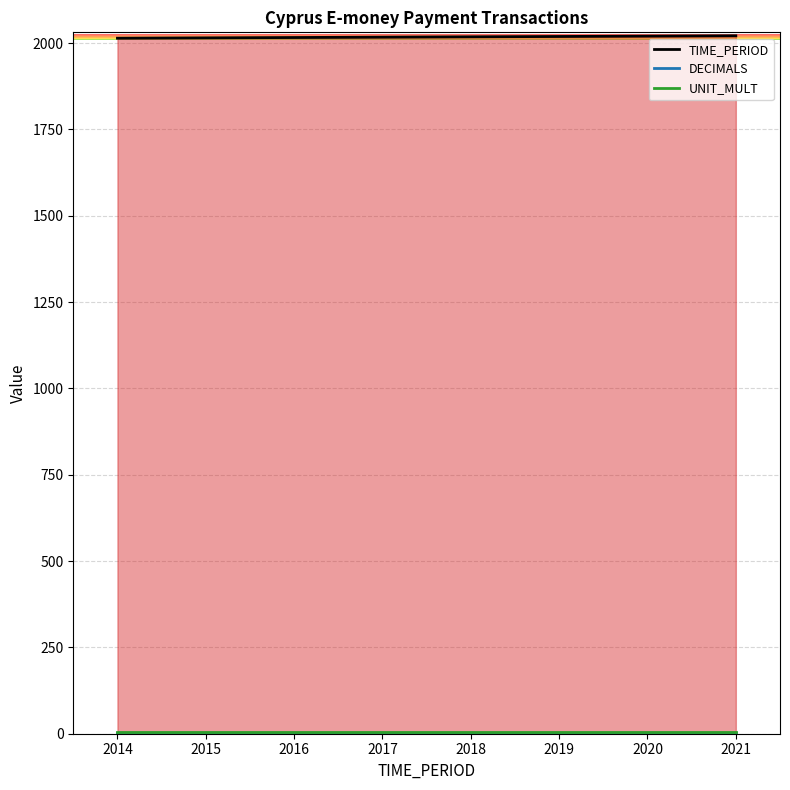

What value does the UNIT_MULT series have at 2017?

6